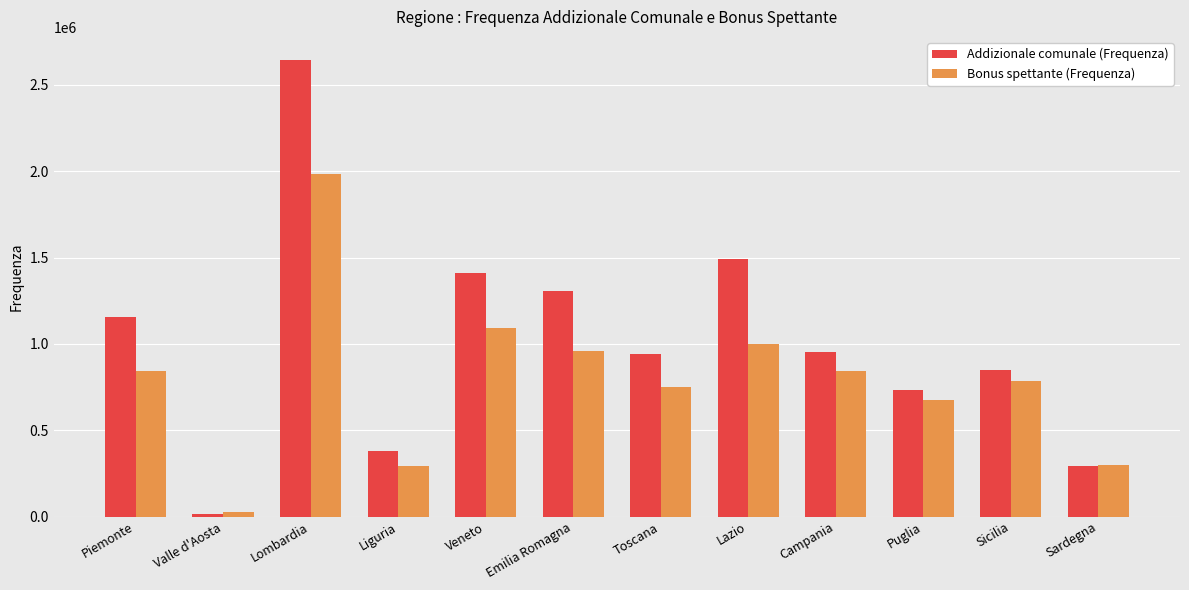

What is the total value across all series at Puglia?

1407236